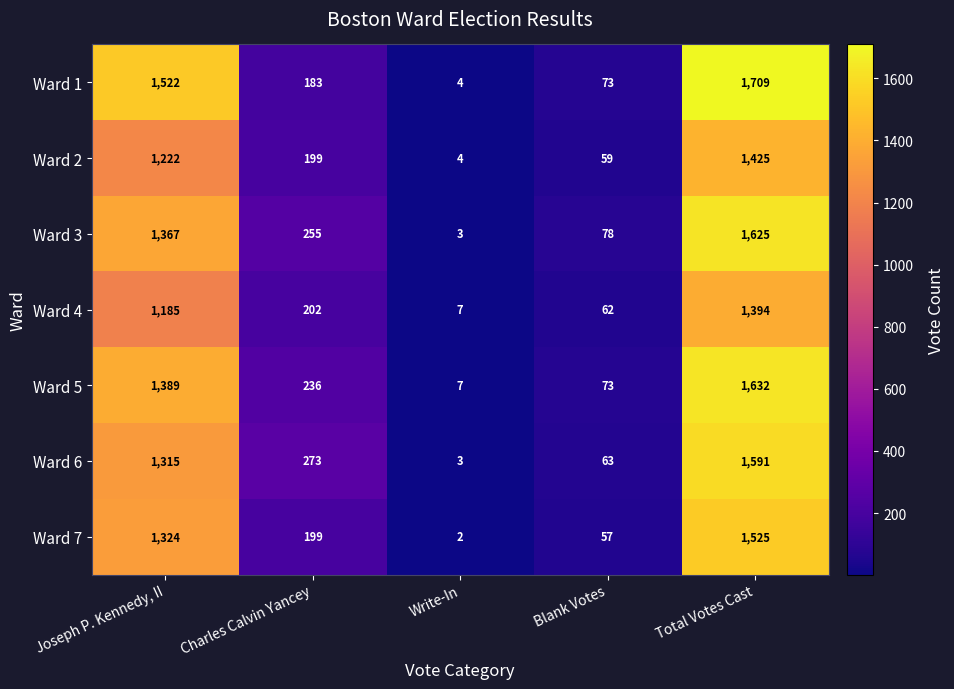

What is the smallest value displayed?

2